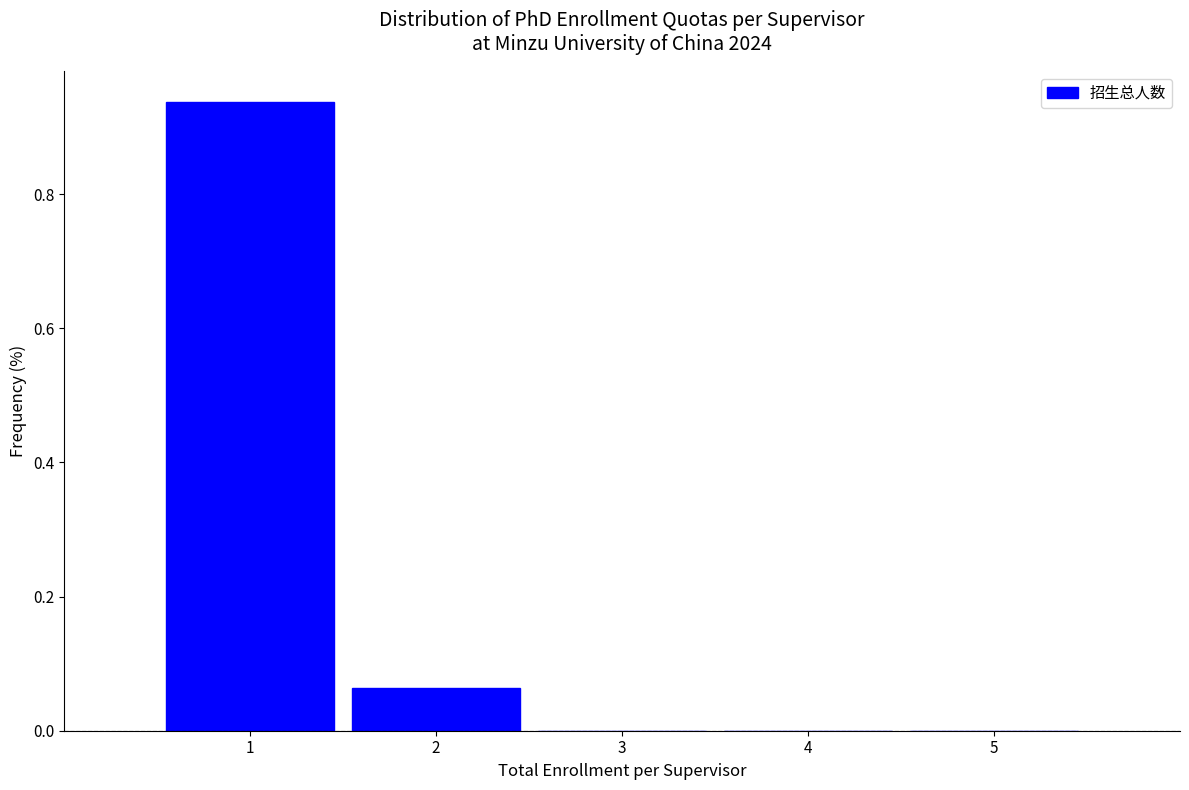

Reading left to right, transcribe this chart: for each bar, give the range it covers on the x-axis and its height. The values are not printed on the chart, so give them approximately, as read against the axis.

0.5 to 1.5: 0.94
1.5 to 2.5: 0.06
2.5 to 3.5: 0
3.5 to 4.5: 0
4.5 to 5.5: 0